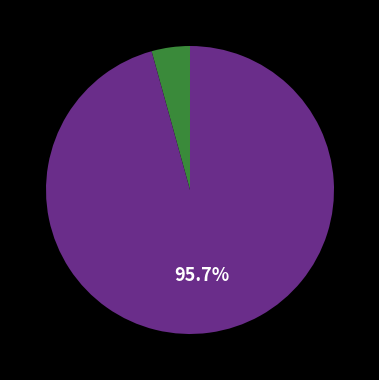

Does any single category account for the majority?

Yes